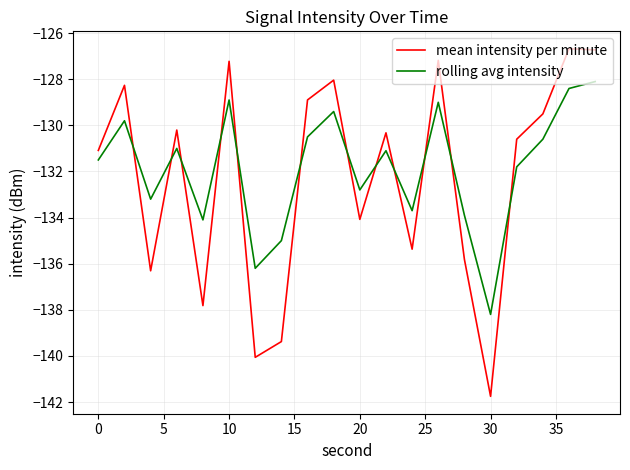

True or false: mean intensity per minute and rolling avg intensity intersect in this chart.

True